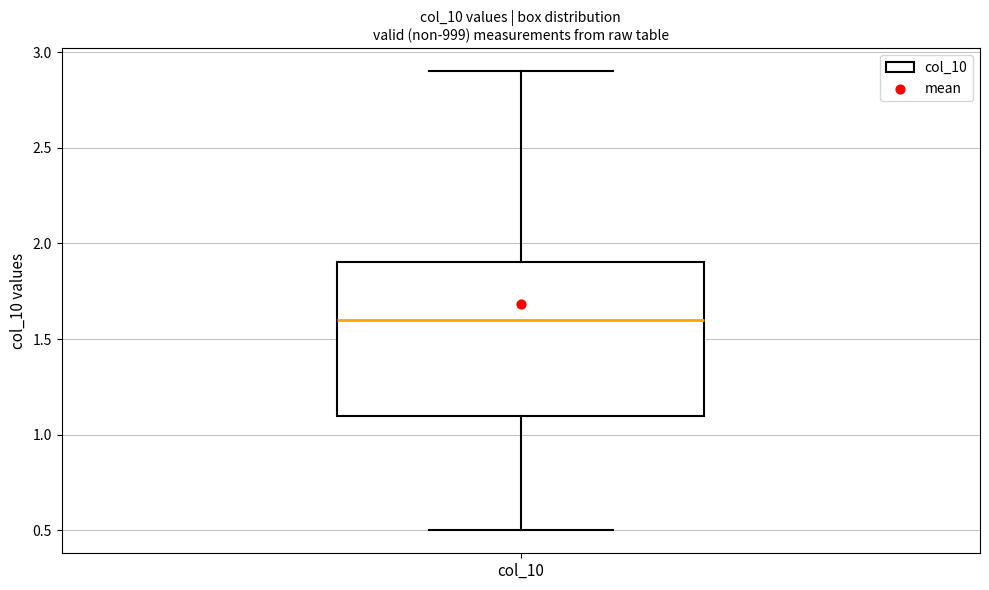

Transcribe this box plot: give where the median line is, the range the box spans, and where the two whiskers end, as read against the y-axis. The values are not printed on the chart, so give them approximately, as read against the axis.

median 1.6, box 1.1 to 1.9, whiskers 0.5 to 2.9